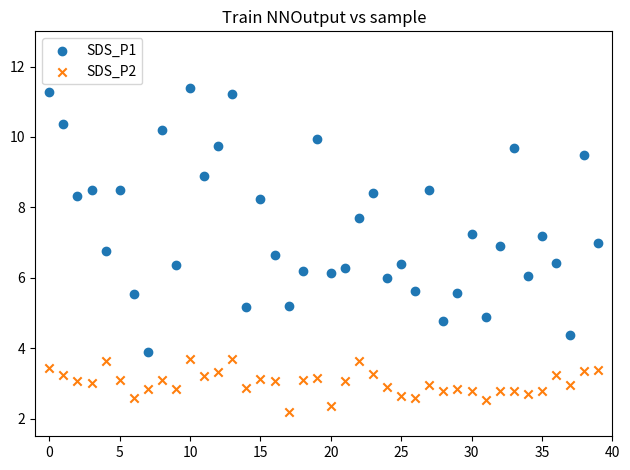

Across all data points, what is the range of Y values (max minus min)?

9.2